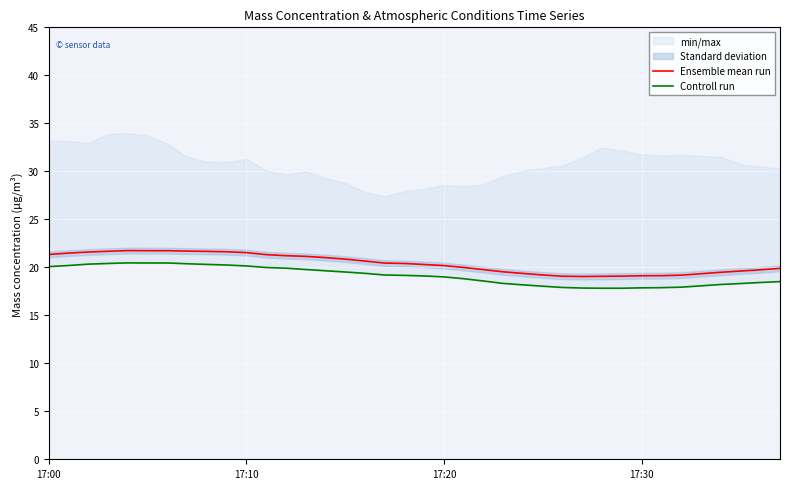

Is this an area chart (filled region under the line)?

No